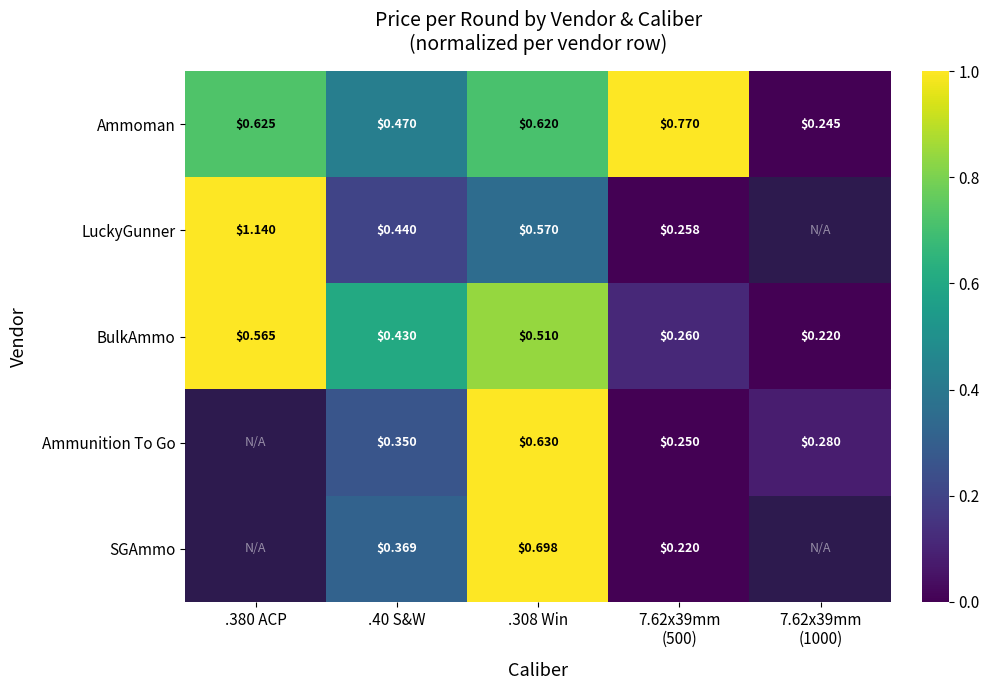

At which category is the sum across all series the highest?

.308 Win